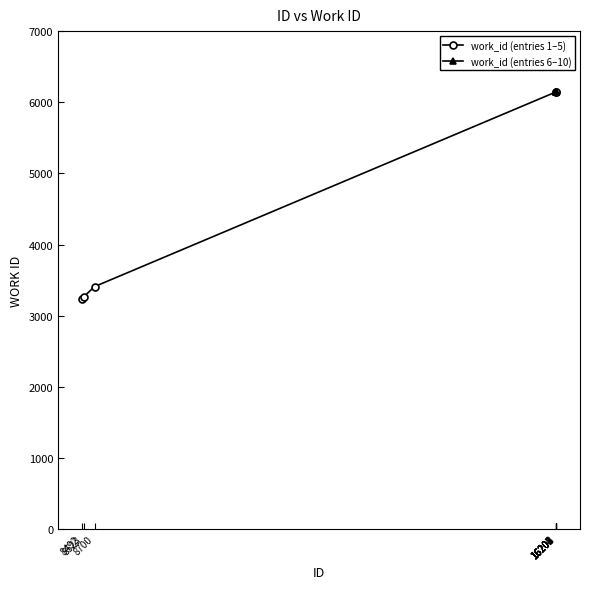

Reading left to right, transcribe all the data shown in this chart.

work_id (entries 1–5): 3240	3265	3409	6144	6144
work_id (entries 6–10): 6145	6146	6147	6149	6147